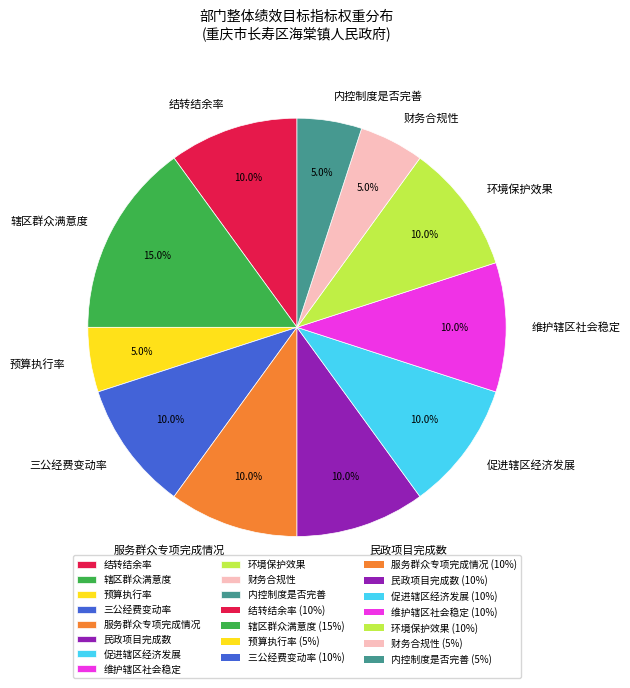

To the nearest percent, what percentage of the pie is 三公经费变动率?

10%